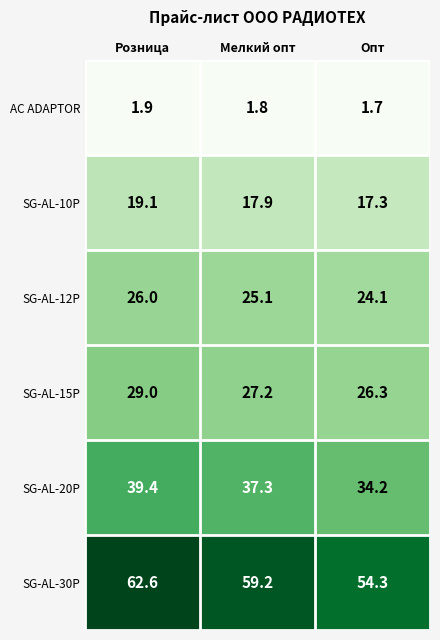

How many SG-AL-15P values are between 26 and 29?

3